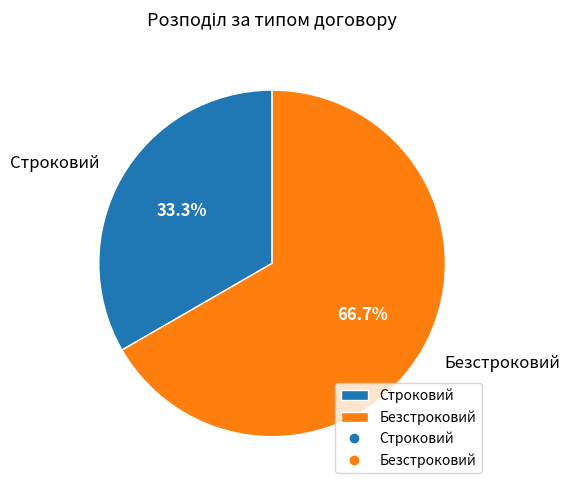

What is the smallest slice in the pie chart?

Строковий